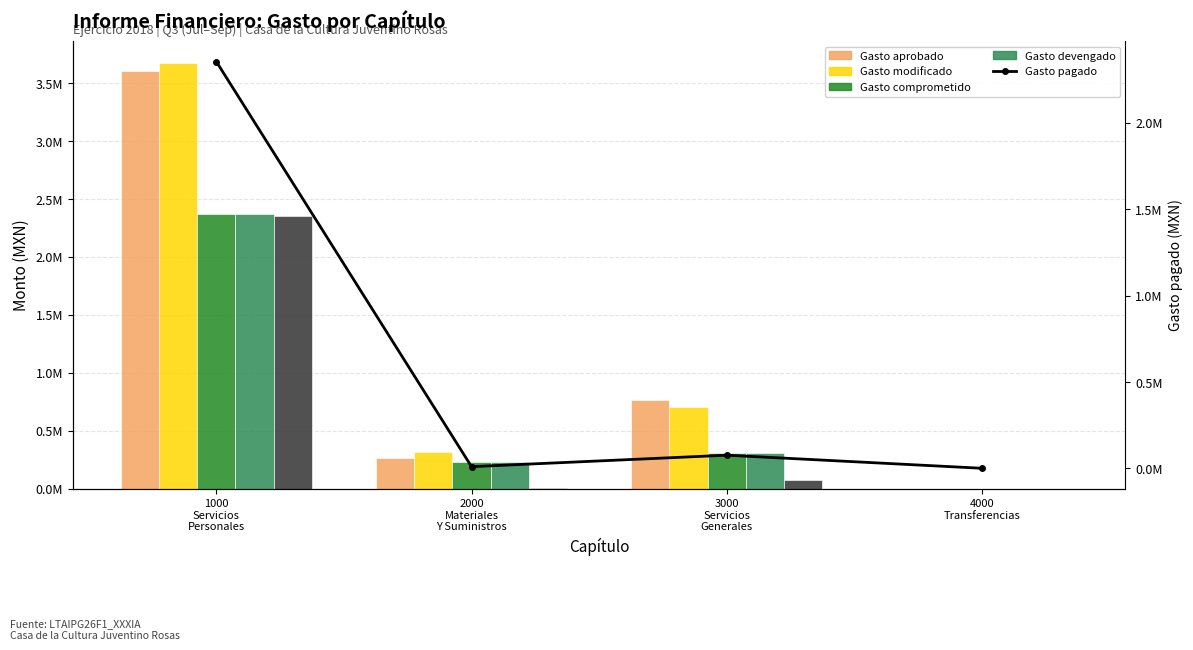

What is the total value across all series at 2000
Materiales
Y Suministros?

1058622.3